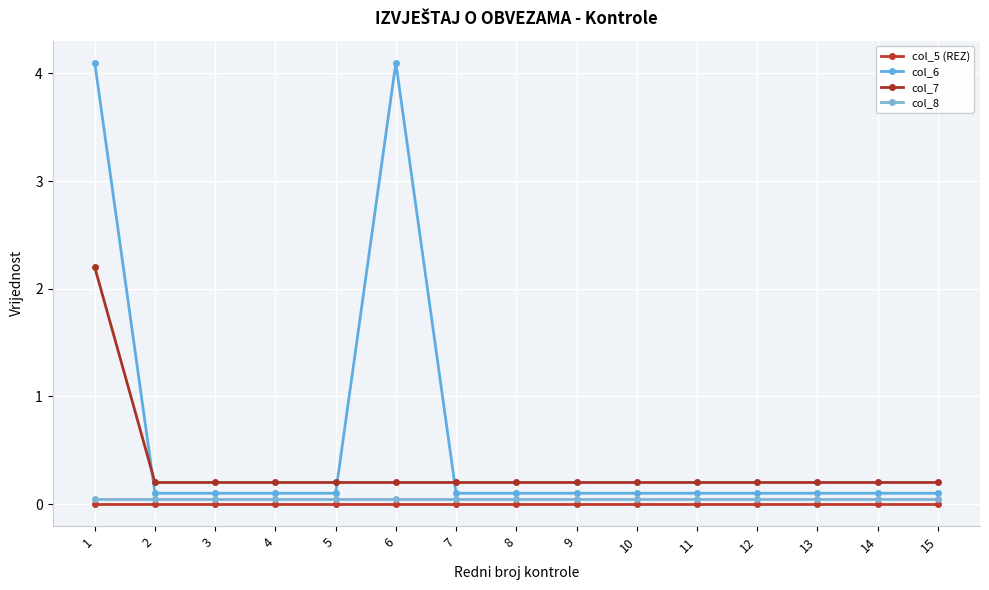

Is it true that col_7 equals 0.2 at 3?

True